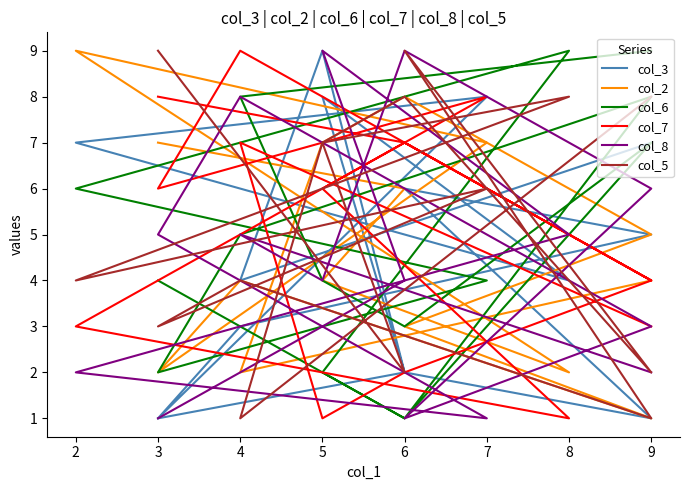

After their last crossing, which series has the higher values: col_2 or col_8?

col_2